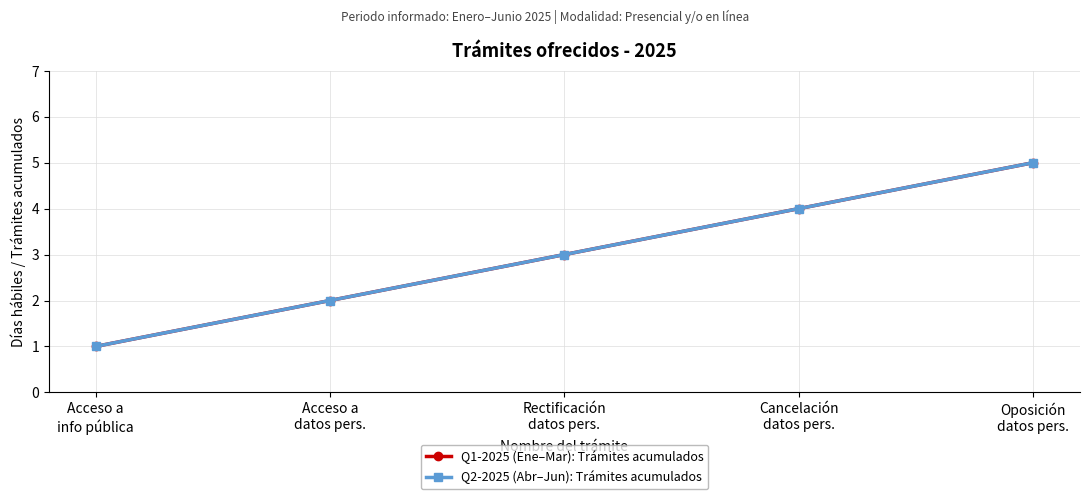

True or false: Q2-2025 (Abr–Jun): Trámites acumulados and Q1-2025 (Ene–Mar): Trámites acumulados intersect in this chart.

False